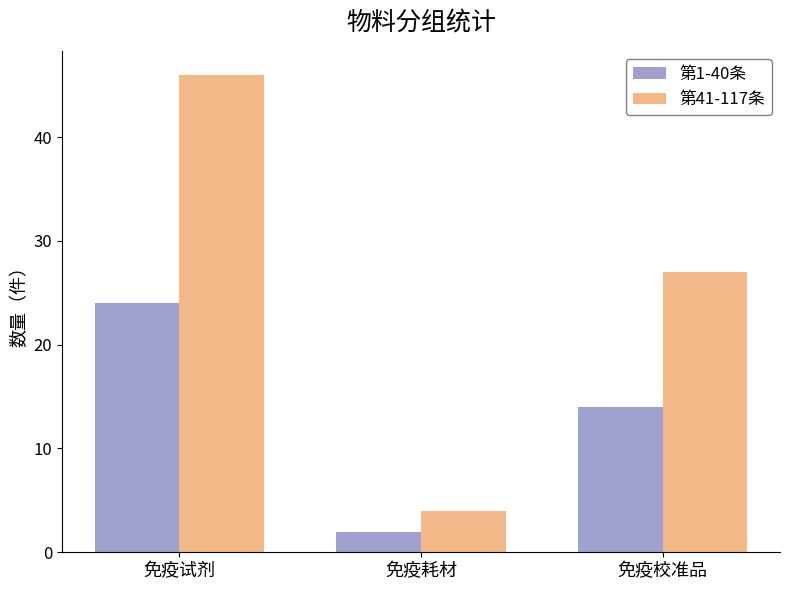

Which series changed the most between 免疫试剂 and 免疫耗材?

第41-117条